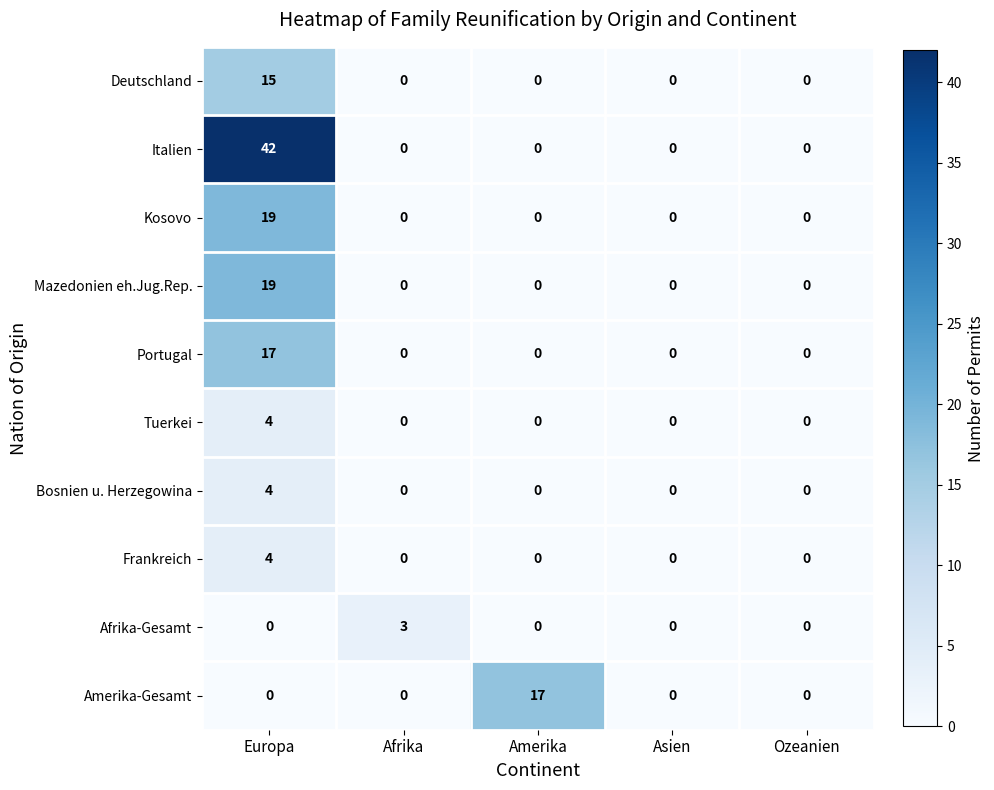

How many Bosnien u. Herzegowina values are between 0 and 1?

4